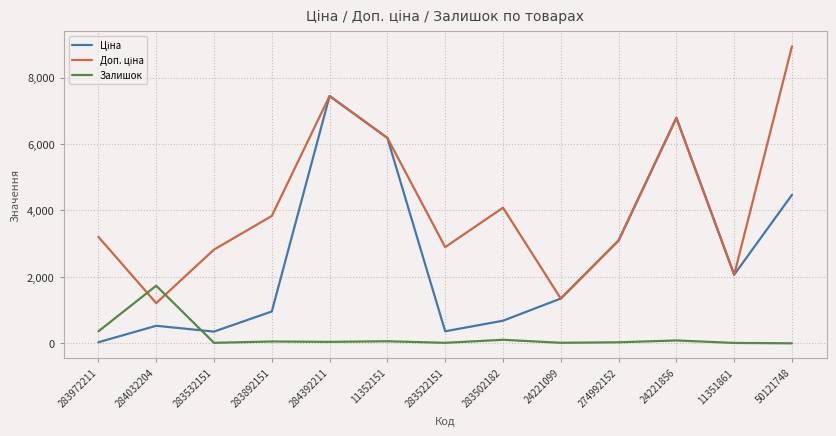

Does the chart have visible grid lines?

Yes